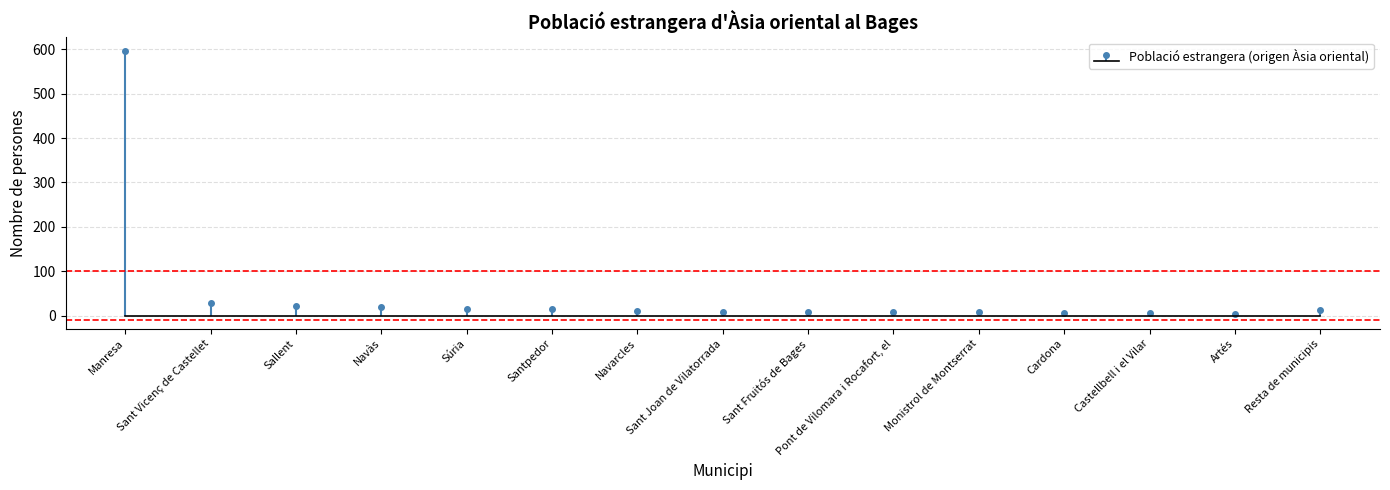

What is the change in value from Sant Vicenç de Castellet to Cardona?

-23